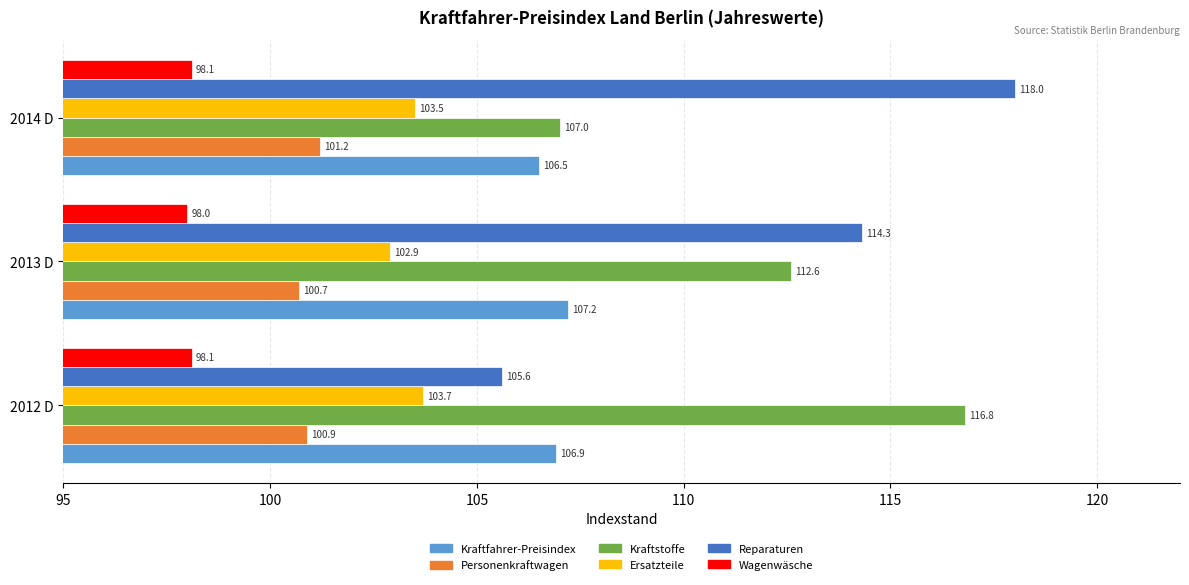

Read the Kraftfahrer-Preisindex value at 2013 D.

107.2